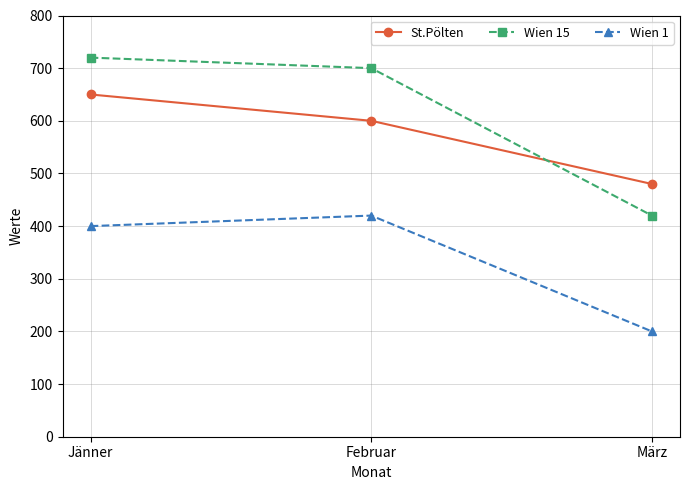

True or false: St.Pölten has a value of 293 at Jänner.

False